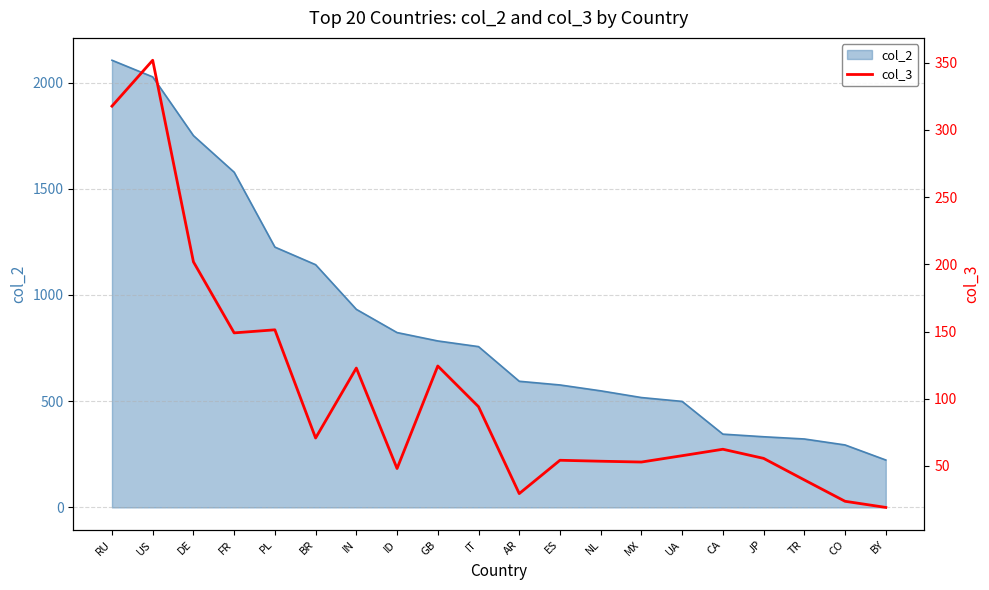

Reading right to left, transcribe all the data shown in this chart.

col_2 line: 223.2	294.1	322.2	332.7	345.0	499.1	517.2	548.9	576.5	593.9	757.0	783.7	823.1	932.5	1142.7	1225.5	1578.0	1750.3	2026.8	2105.1
col_3: 19.2	23.7	39.6	55.7	62.5	57.7	52.9	53.6	54.3	29.5	94.1	124.4	48.1	122.9	70.8	151.3	149.0	201.9	351.8	317.7